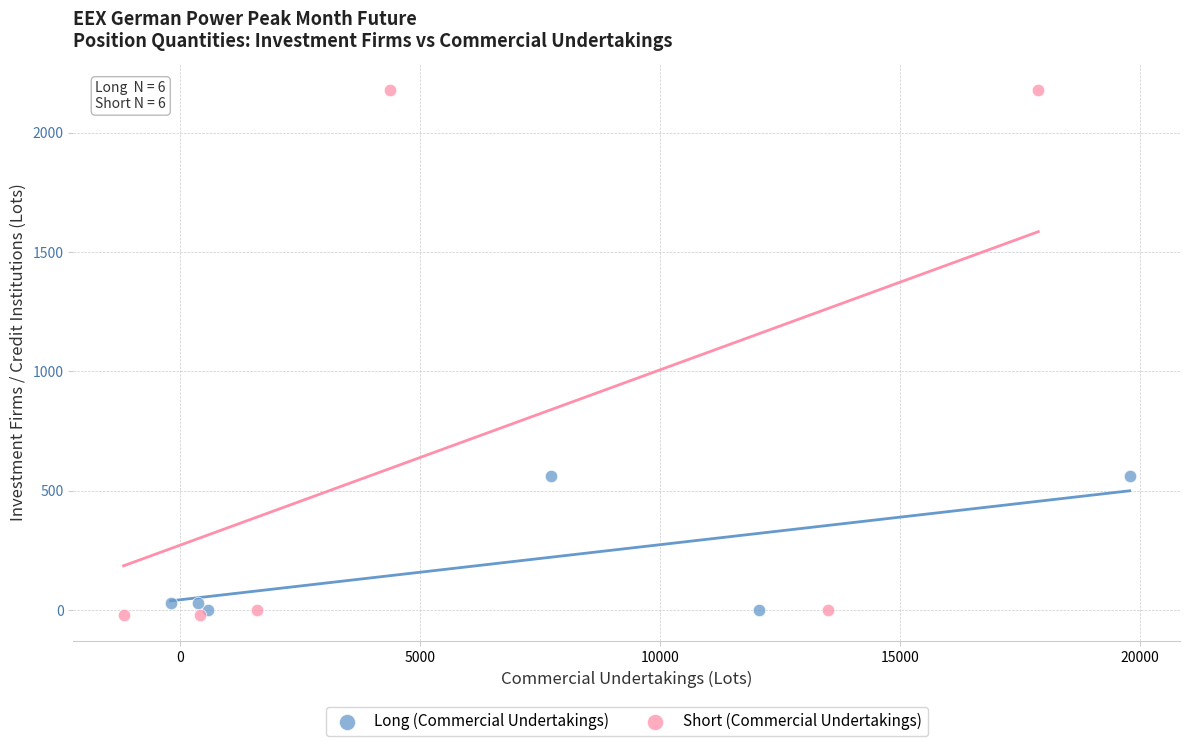

Which series reaches the maximum Y coordinate?

Short (Commercial Undertakings)